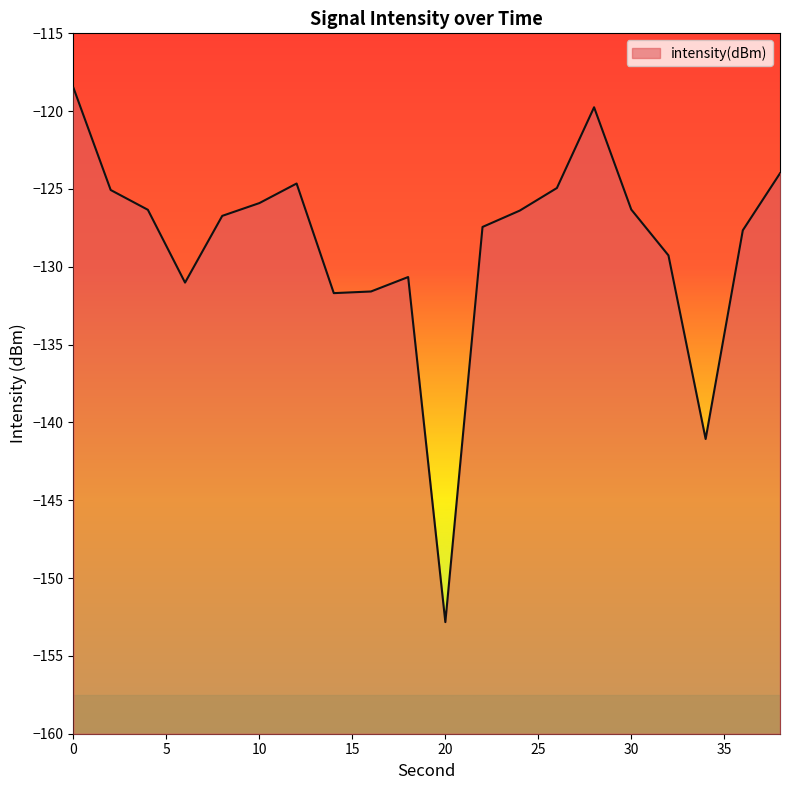

Read the value at 10.

-125.9